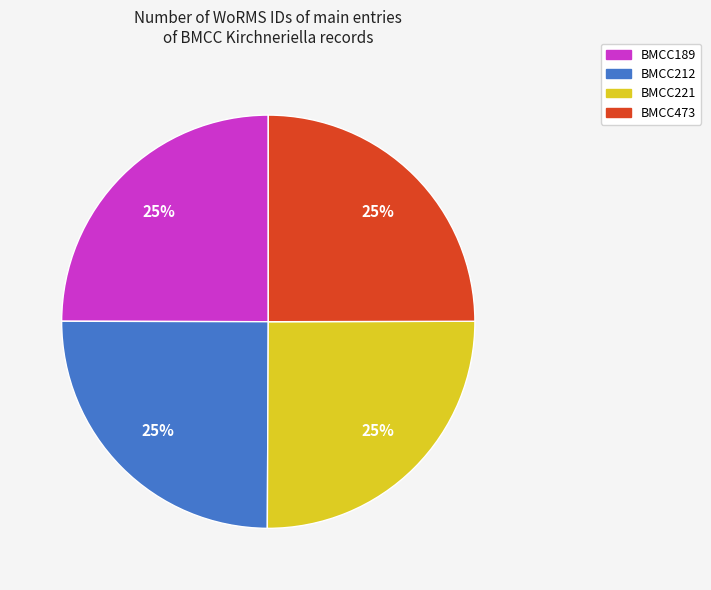

How many segments does this pie chart have?

4